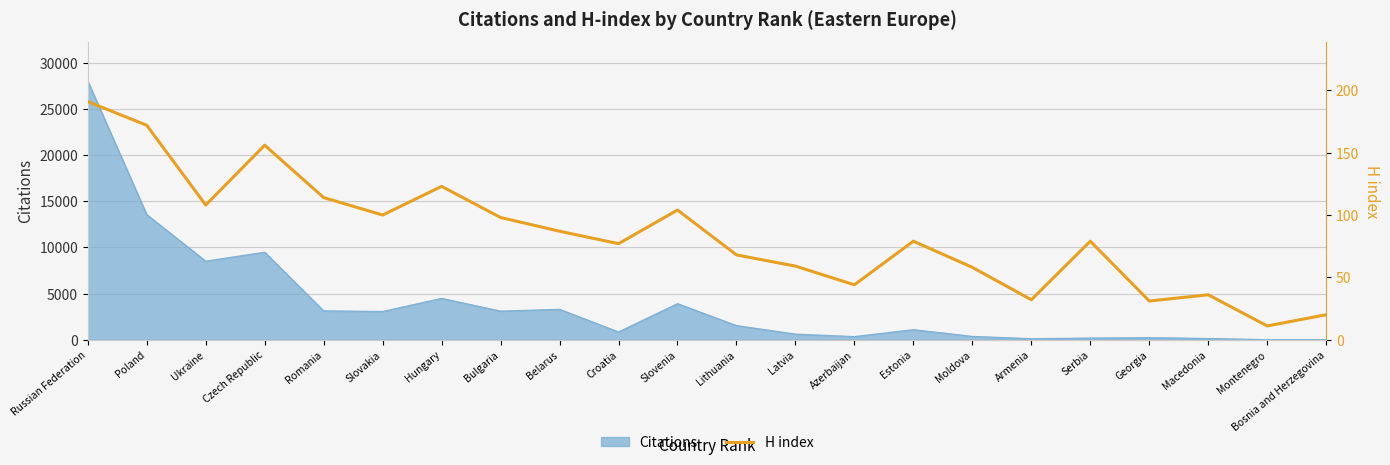

What is the value of the 3rd point from the left?

108